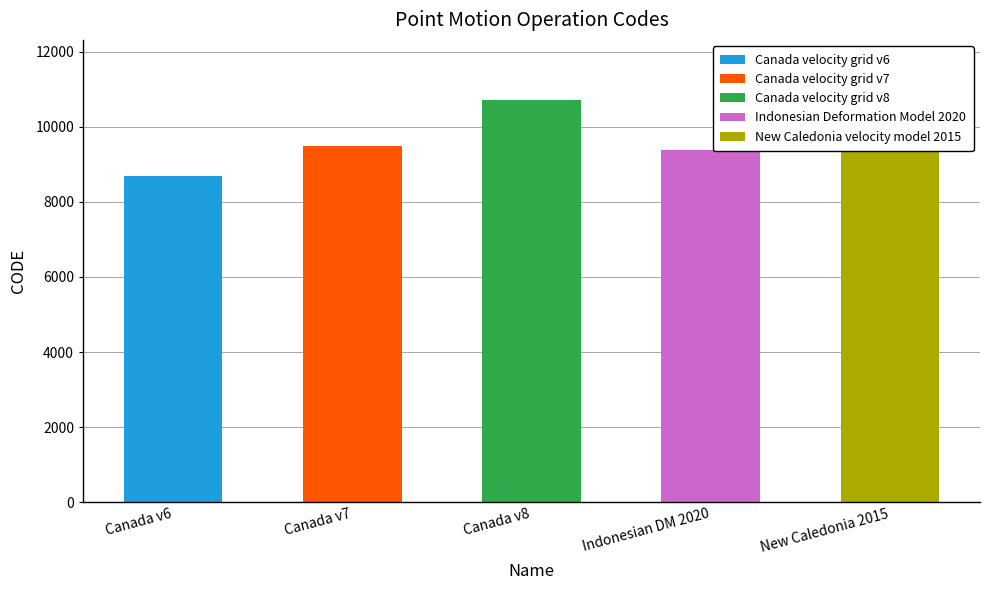

Which label corresponds to the largest value in the chart?

Canada v8